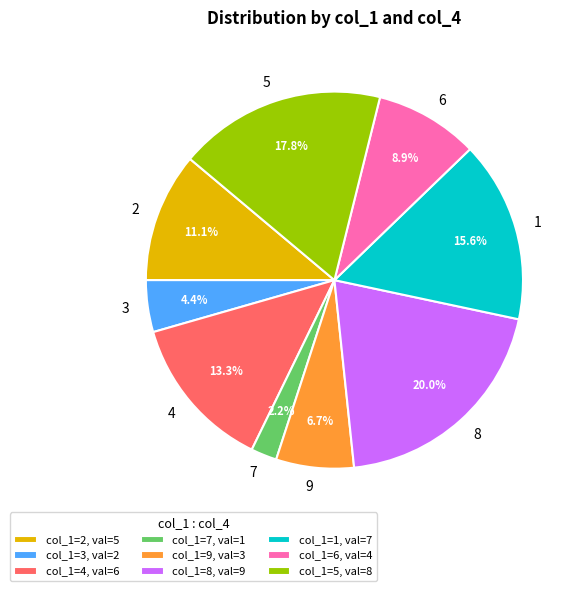

Does 3 represent more than half of the total?

No